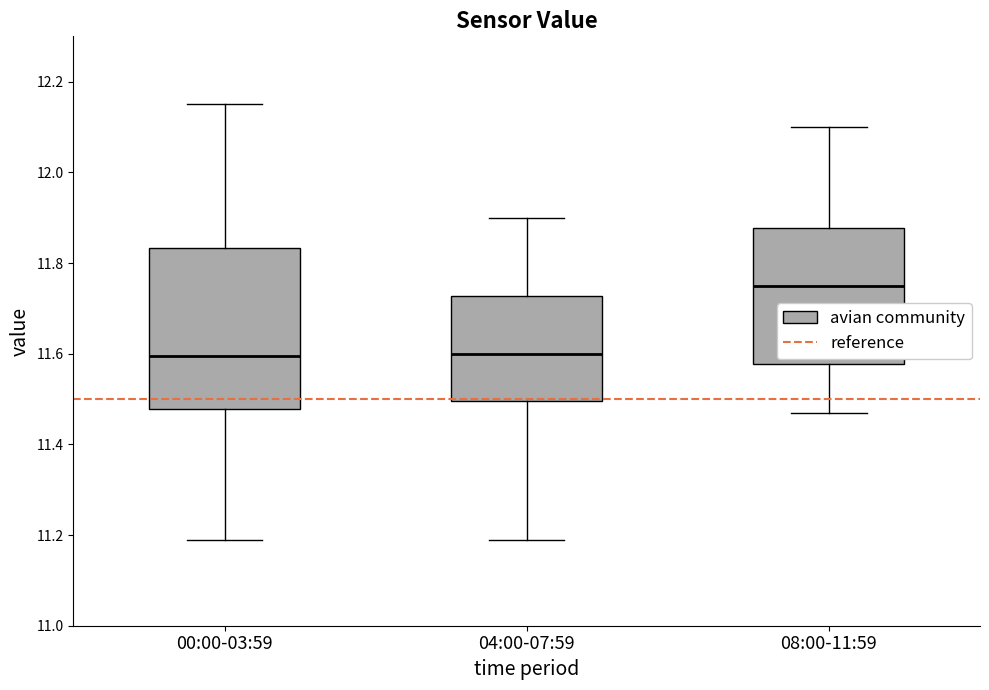

Where does the upper whisker of the box for 00:00-03:59 end on the y-axis? The values are not printed on the chart, so give them approximately, as read against the axis.

12.16